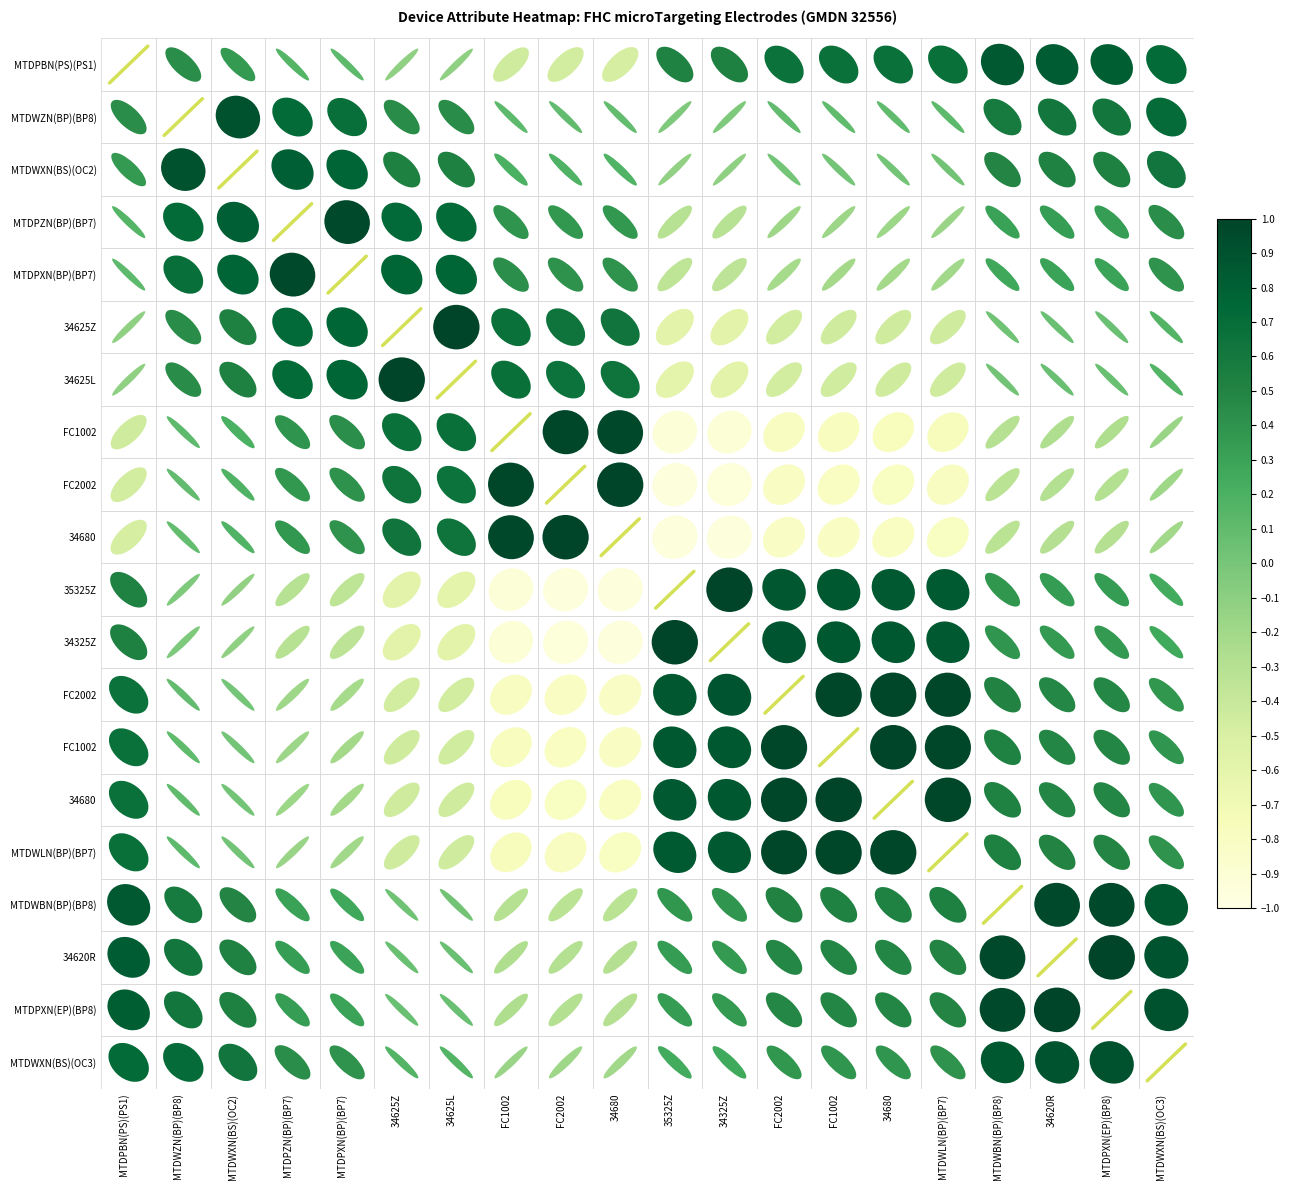

The value at MTDWZN(BP)(BP8) is 33.3. True or false?

False